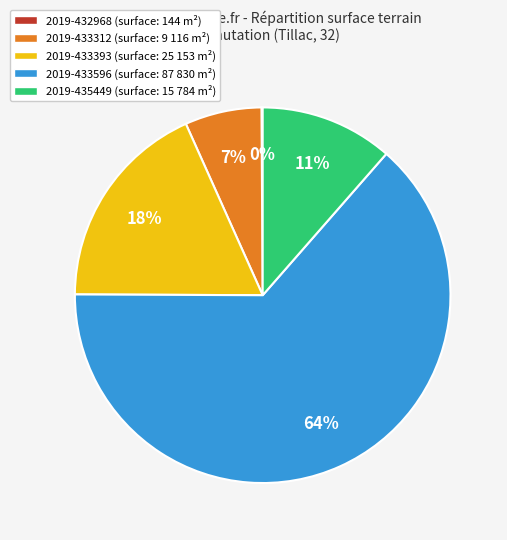

Between 2019-433393 and 2019-433312, which is larger?

2019-433393